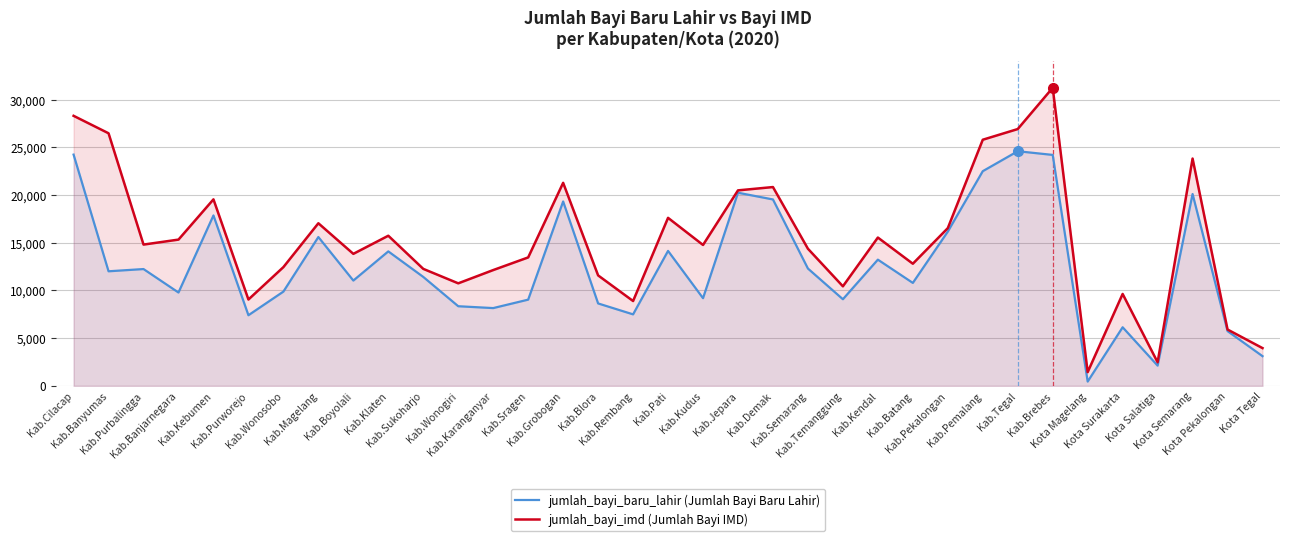

Rank the series at Kab.Blora from lowest to highest value.

jumlah_bayi_baru_lahir, jumlah_bayi_imd